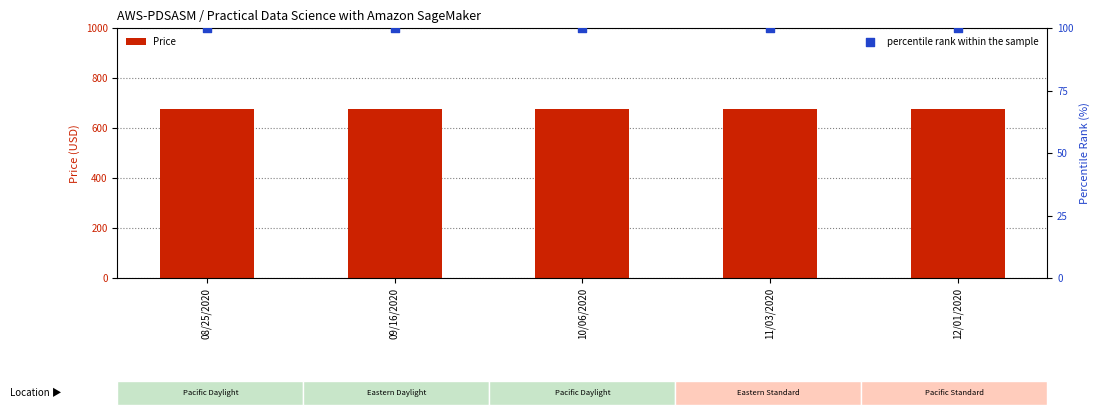

At how many categories does at least one series exceed 144?

5